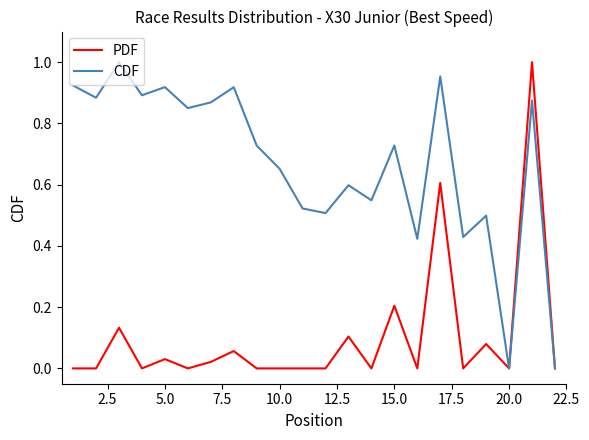

How many lines are shown in the chart?

2